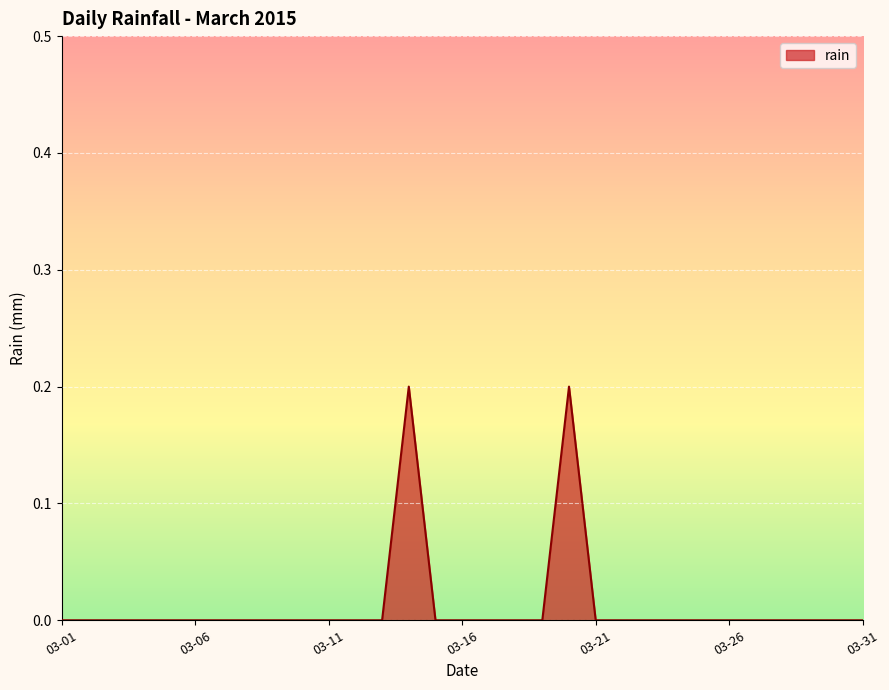

Reading left to right, transcribe all the data shown in this chart.

2015-03-01=0.0	2015-03-02=0.0	2015-03-03=0.0	2015-03-04=0.0	2015-03-05=0.0	2015-03-06=0.0	2015-03-07=0.0	2015-03-08=0.0	2015-03-09=0.0	2015-03-10=0.0	2015-03-11=0.0	2015-03-12=0.0	2015-03-13=0.0	2015-03-14=0.2	2015-03-15=0.0	2015-03-16=0.0	2015-03-17=0.0	2015-03-18=0.0	2015-03-19=0.0	2015-03-20=0.2	2015-03-21=0.0	2015-03-22=0.0	2015-03-23=0.0	2015-03-24=0.0	2015-03-25=0.0	2015-03-26=0.0	2015-03-27=0.0	2015-03-28=0.0	2015-03-29=0.0	2015-03-30=0.0	2015-03-31=0.0